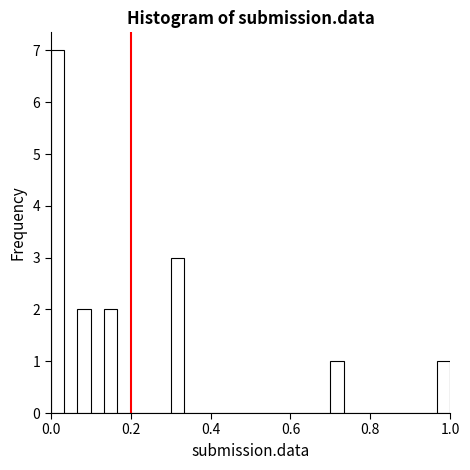

Around what value on the x-axis is the tallest bar? Give the approximate position of its centre, as read against the axis.

0.02